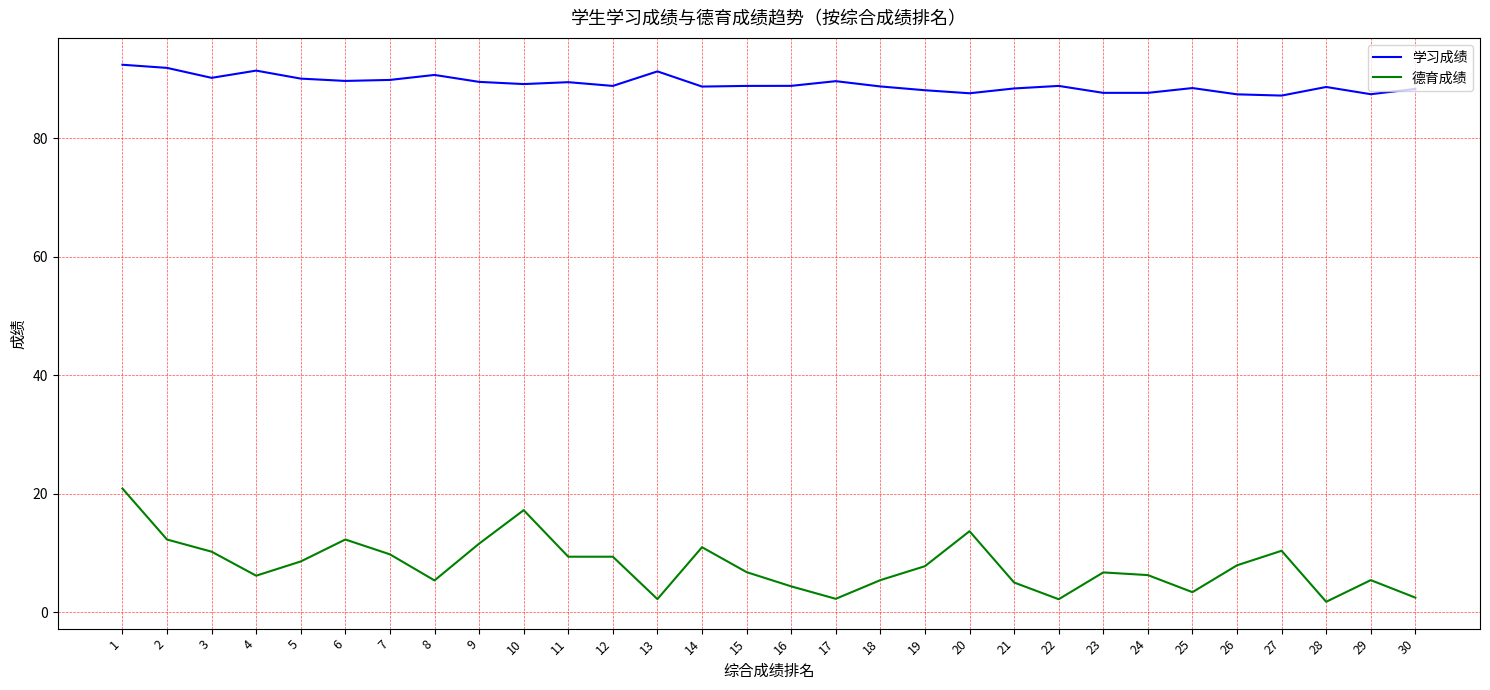

What is the difference between the maximum and minimum values in the 学习成绩 series?

5.2